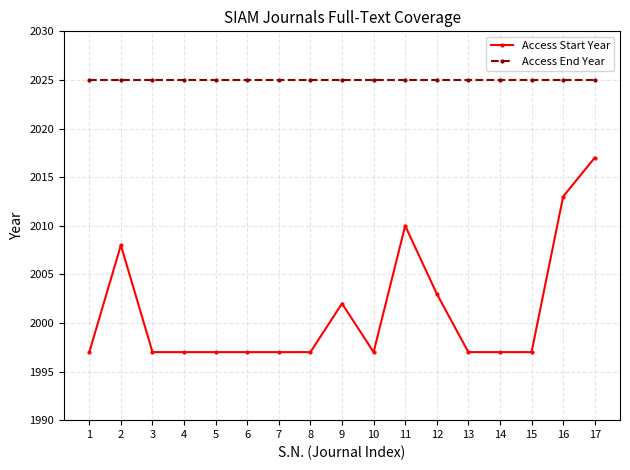

What are all the series names shown in the legend?

Access Start Year, Access End Year